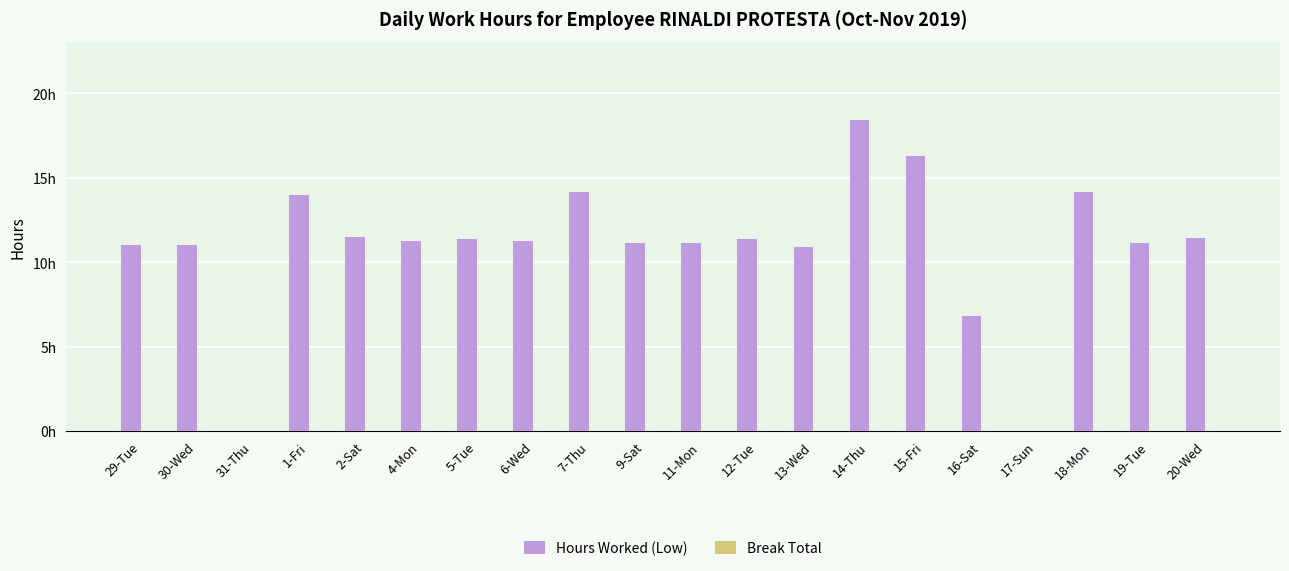

Reading left to right, transcribe all the data shown in this chart.

Hours Worked (Low): 29-Tue=11.0	30-Wed=11.0	31-Thu=0.0	1-Fri=14.0	2-Sat=11.5	4-Mon=11.2	5-Tue=11.3	6-Wed=11.3	7-Thu=14.1	9-Sat=11.2	11-Mon=11.1	12-Tue=11.4	13-Wed=10.9	14-Thu=18.4	15-Fri=16.3	16-Sat=6.8	17-Sun=0.0	18-Mon=14.2	19-Tue=11.1	20-Wed=11.4
Break Total: 29-Tue=0.0	30-Wed=0.0	31-Thu=0.0	1-Fri=0.0	2-Sat=0.0	4-Mon=0.0	5-Tue=0.0	6-Wed=0.0	7-Thu=0.0	9-Sat=0.0	11-Mon=0.0	12-Tue=0.0	13-Wed=0.0	14-Thu=0.0	15-Fri=0.0	16-Sat=0.0	17-Sun=0.0	18-Mon=0.0	19-Tue=0.0	20-Wed=0.0